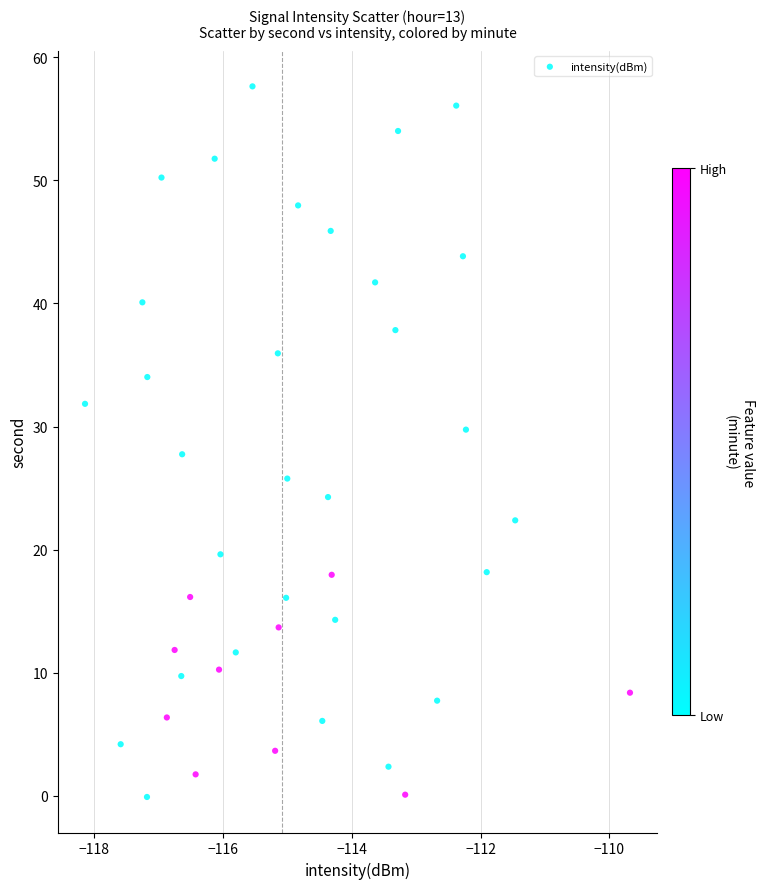

What is the range of Y values (max minus min)?

57.7